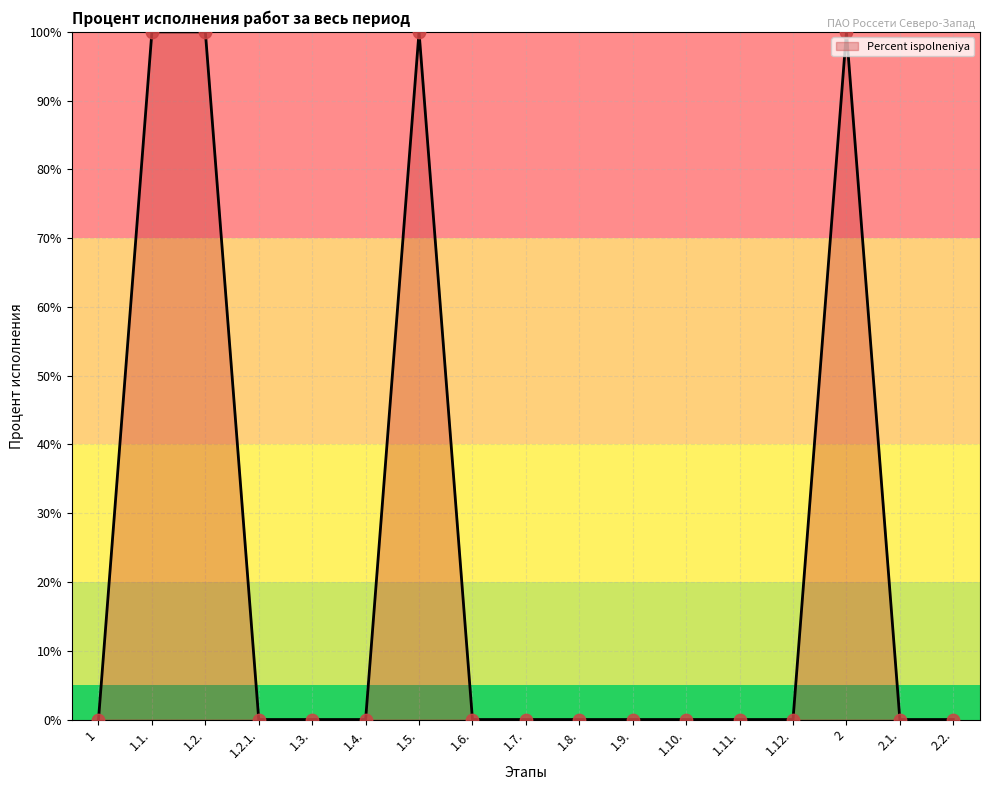

What position from the left is 1.12.?

14